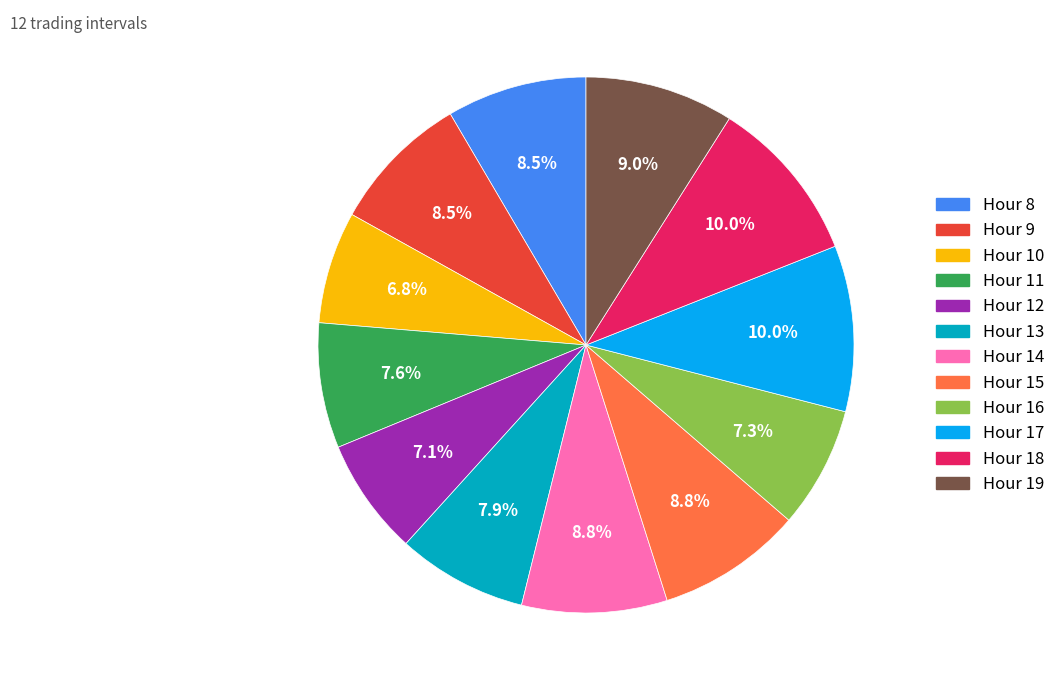

Does any single category account for the majority?

No